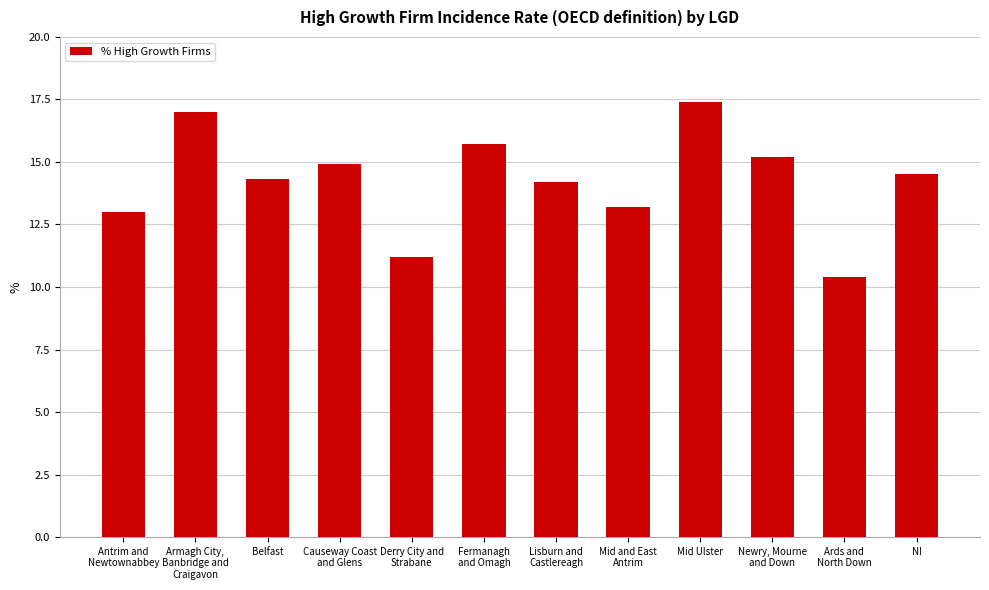

How many data points does each series have?

12